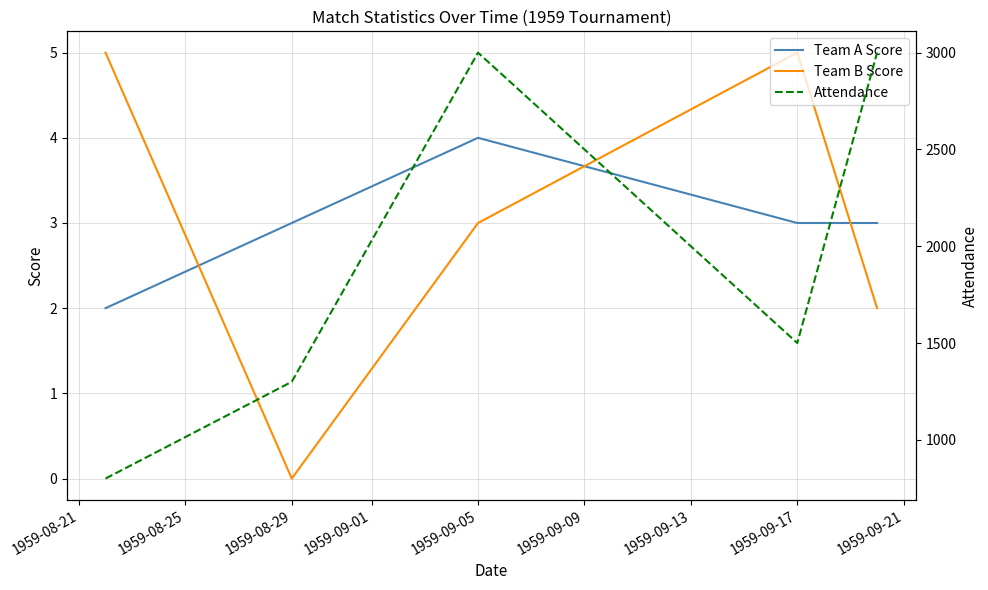

True or false: Attendance and Team B Score cross at least once.

False